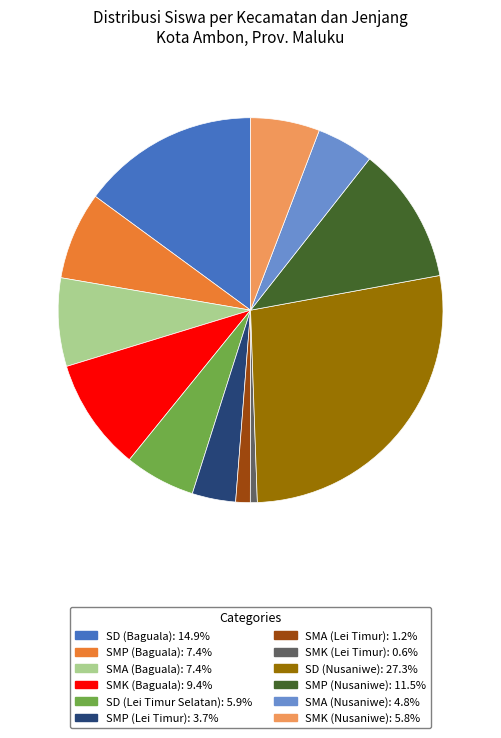

The SMP (Baguala) slice represents 16% of the pie. True or false?

False